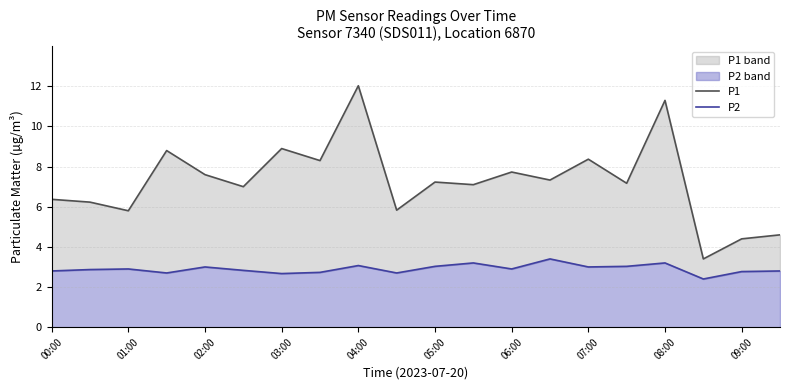

The P1 series shows 7.2 at 15. True or false?

True